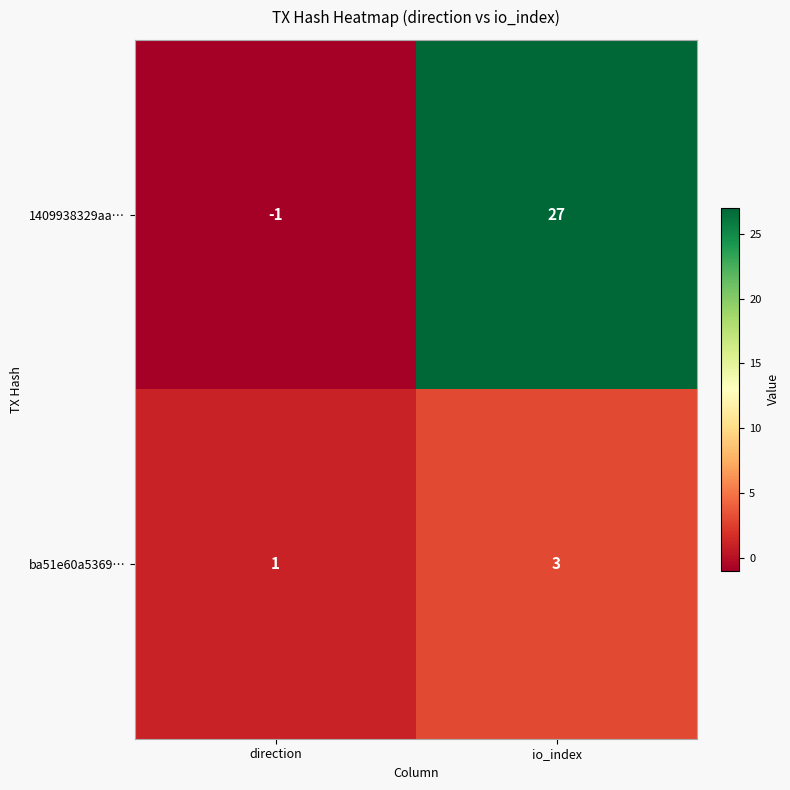

What is the total value across all series at io_index?

30